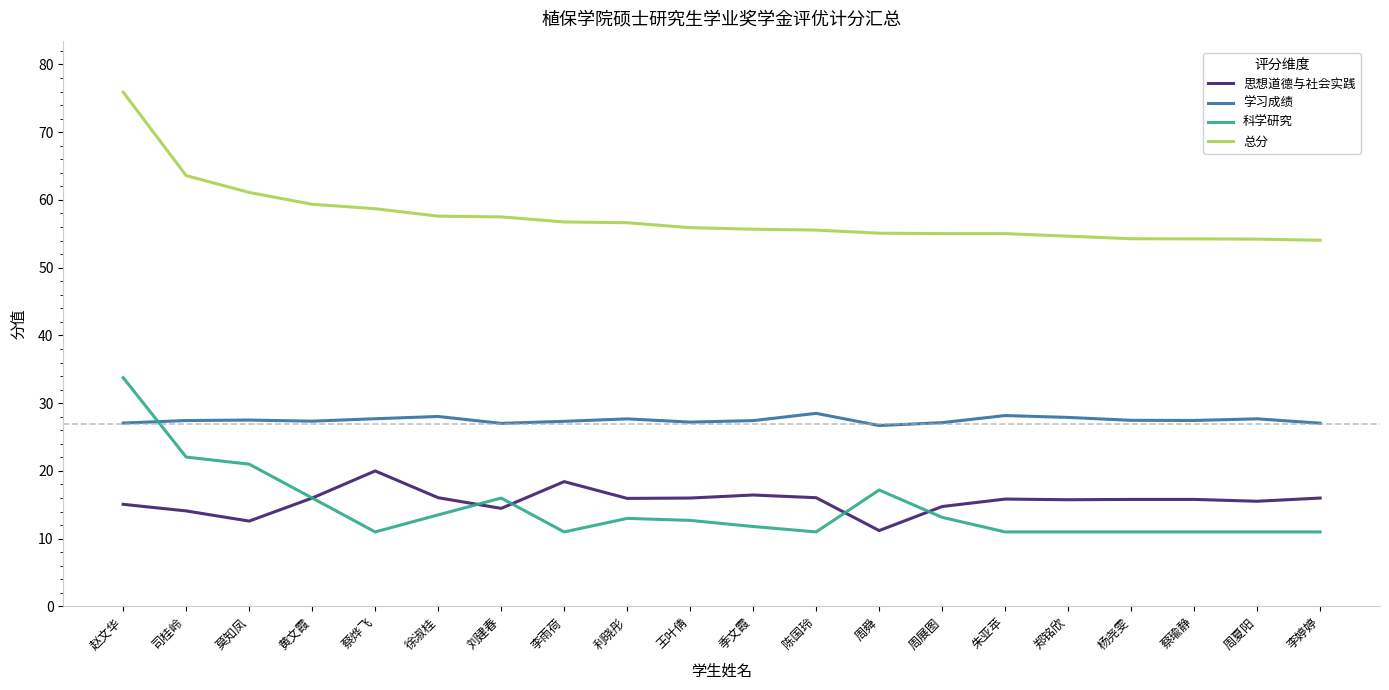

True or false: 科学研究 and 总分 intersect in this chart.

False